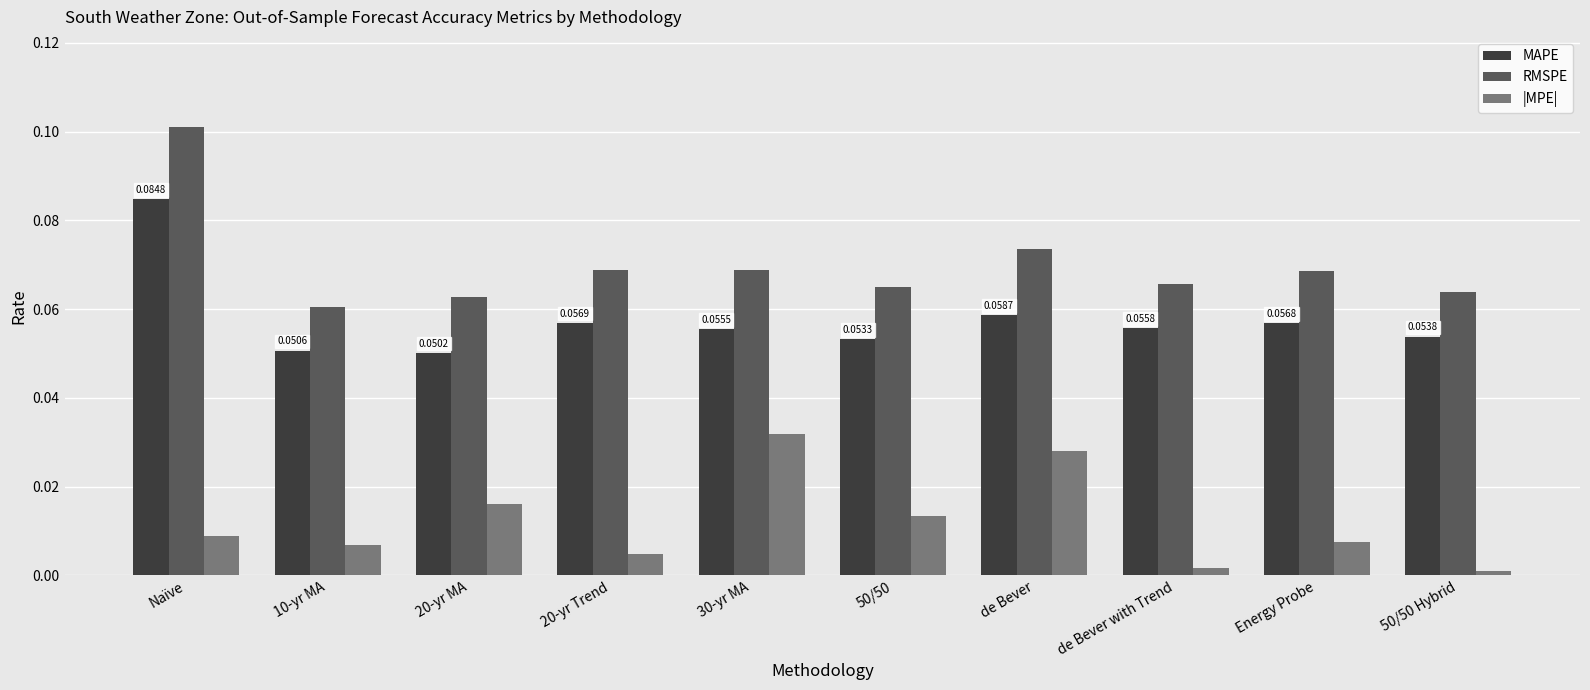

What is the sum of all RMSPE values?

0.7